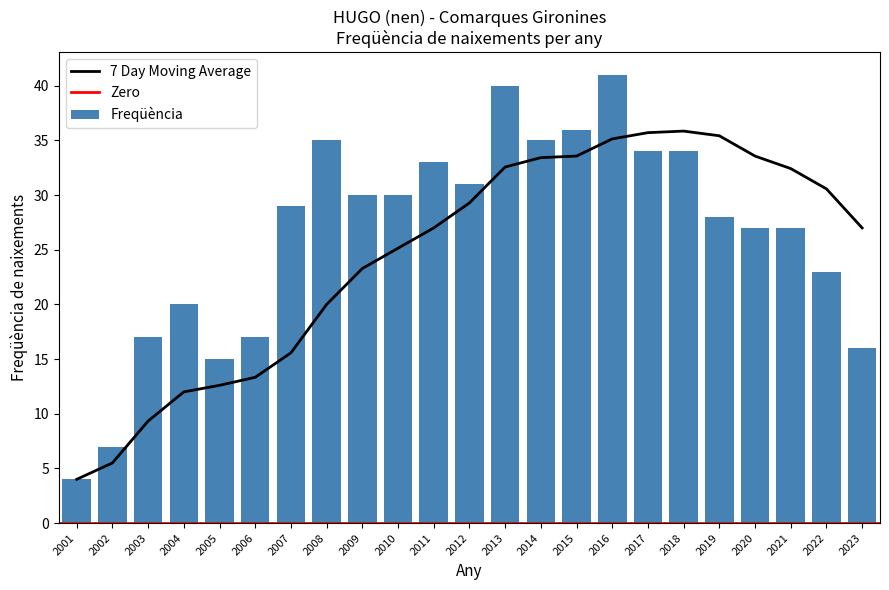

Where is 7 Day Moving Average nearest to the value 19?

2008